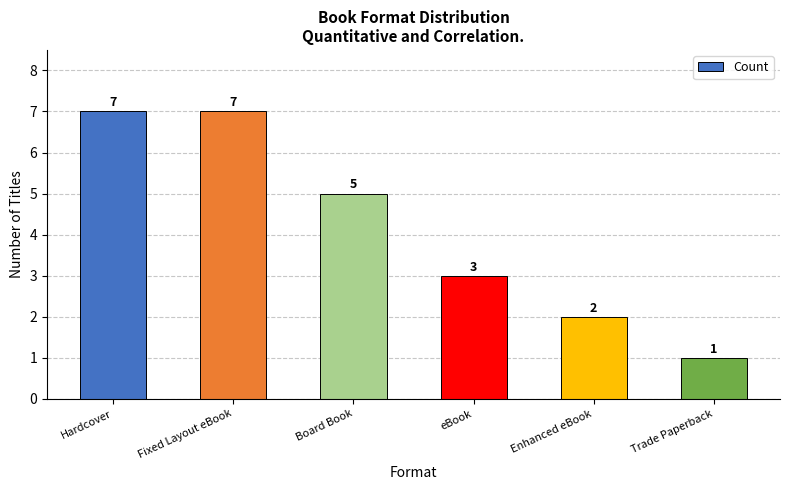

What position from the left is eBook?

4